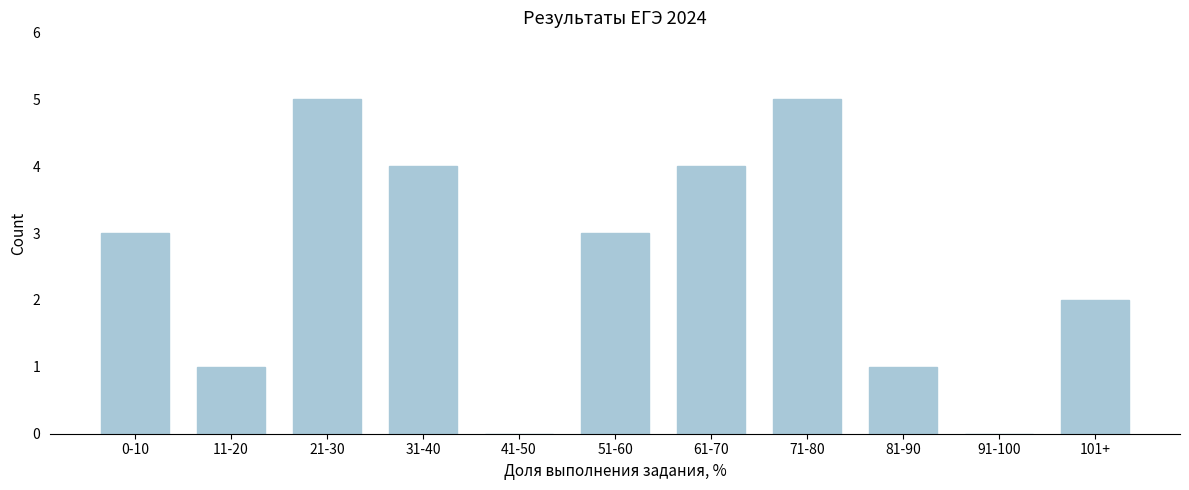

Reading left to right, extract all data points from this chart.

0-10=3	11-20=1	21-30=5	31-40=4	41-50=0	51-60=3	61-70=4	71-80=5	81-90=1	91-100=0	101+=2